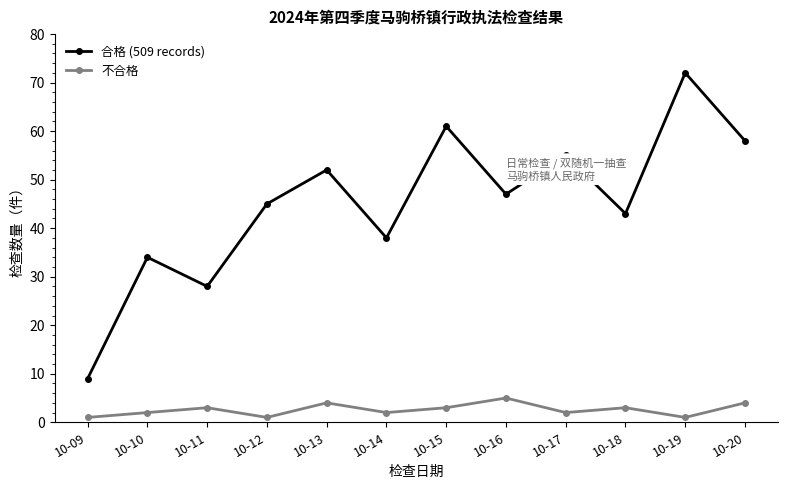

Which series changed the most between 10-10 and 10-12?

合格 (509 records)